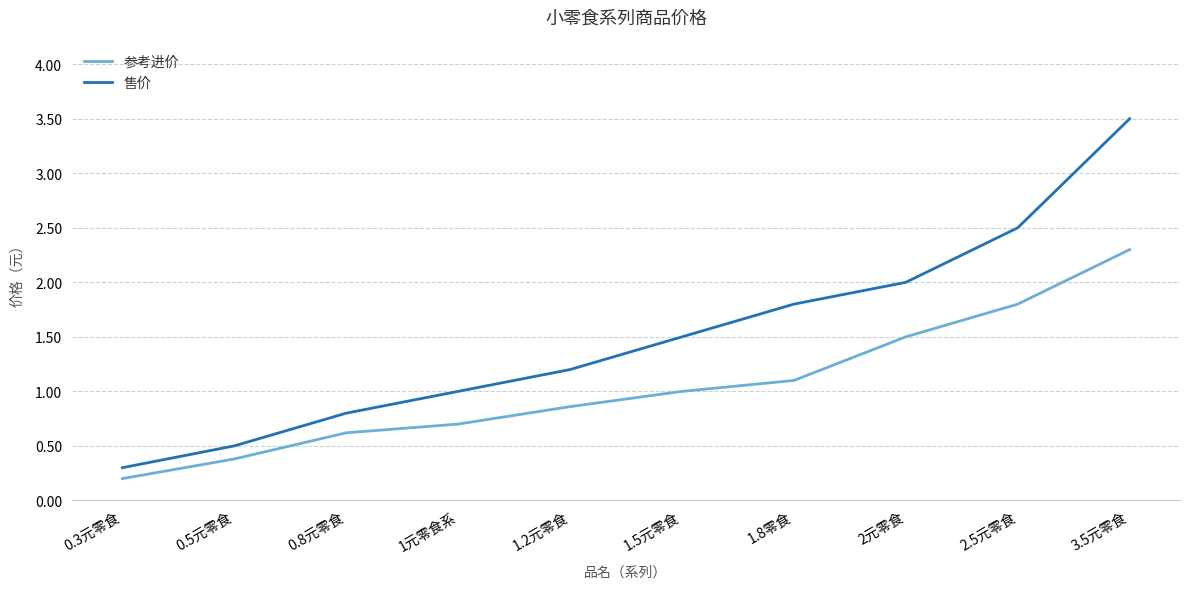

List the series in order of their peak value, lowest first.

参考进价, 售价